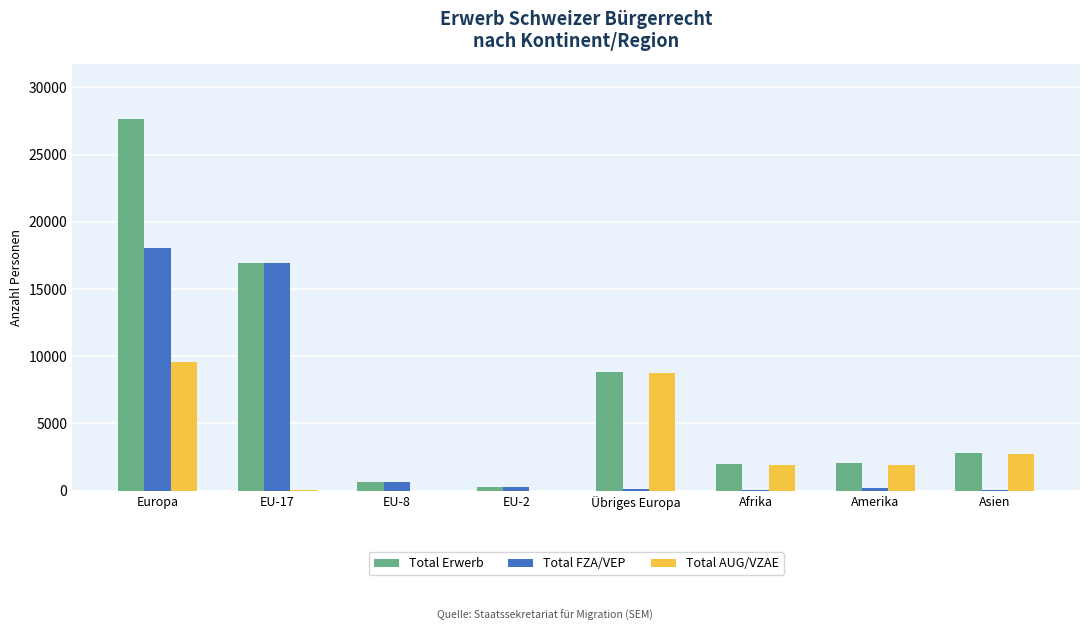

What are all the series names shown in the legend?

Total Erwerb, Total FZA/VEP, Total AUG/VZAE